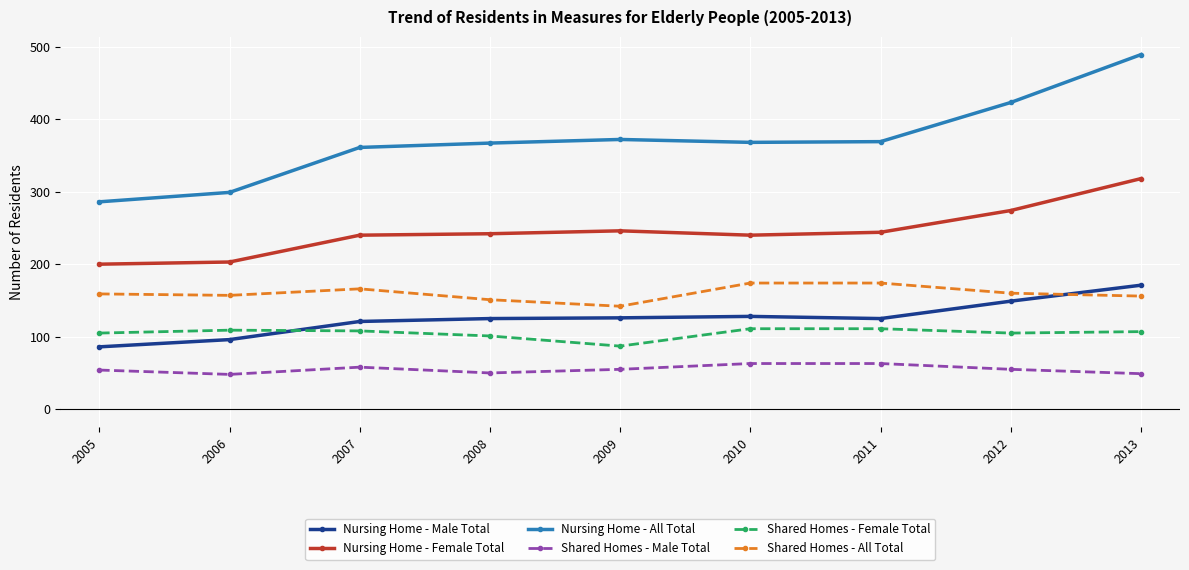

Rank the series at 2007 from highest to lowest value.

Nursing Home - All Total, Nursing Home - Female Total, Shared Homes - All Total, Nursing Home - Male Total, Shared Homes - Female Total, Shared Homes - Male Total